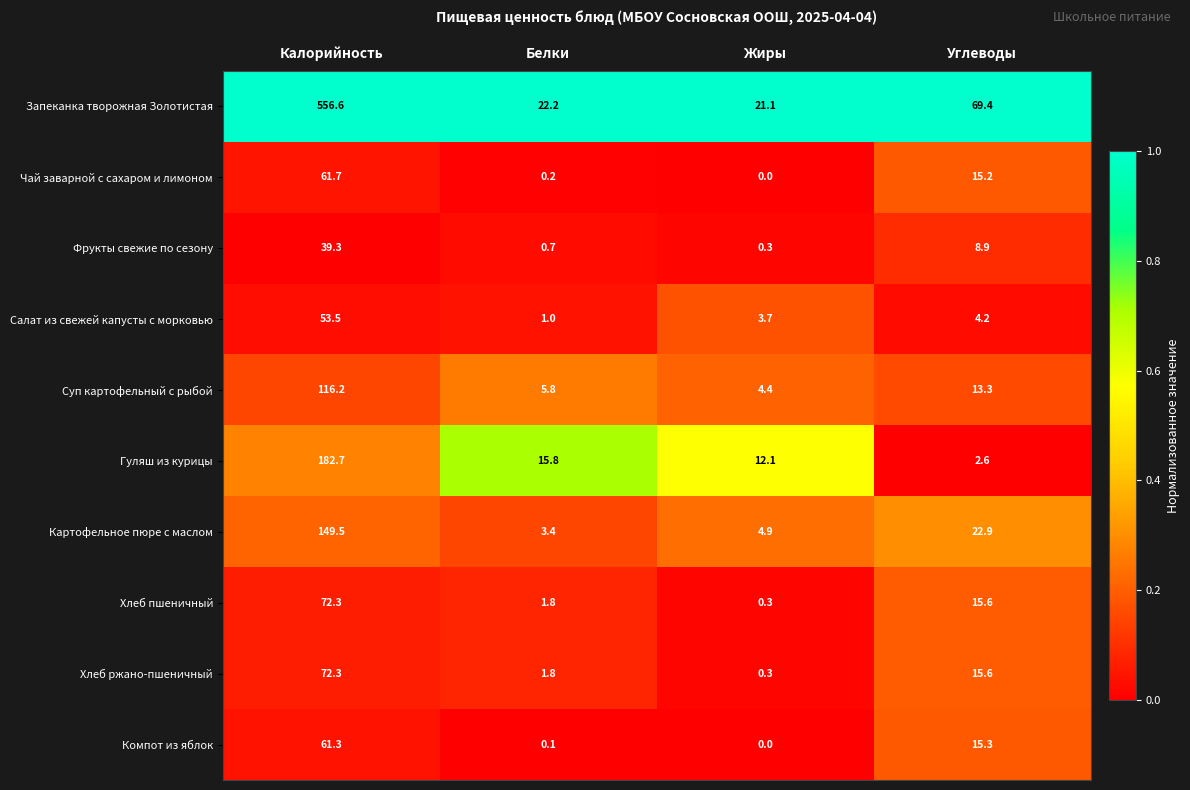

What is the difference between the maximum and second lowest values in the Суп картофельный с рыбой series?

110.4